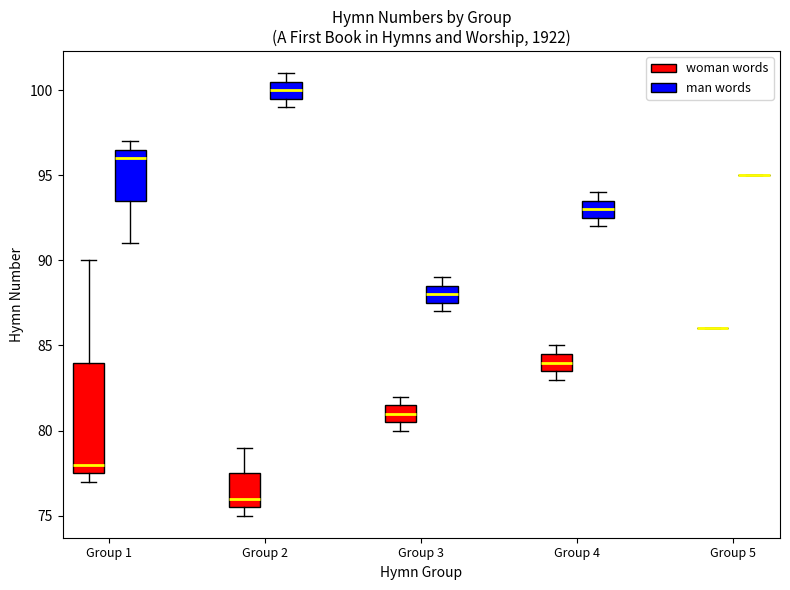

Reading left to right, read every box against the y-axis: the position of its median line, the range the box covers, and the ends of its whiskers. The values are not printed on the chart, so give them approximately, as read against the axis.

Group 1 (woman words): median 78.0, box 77.5 to 84.0, whiskers 77.0 to 90.0
Group 1 (man words): median 96.0, box 93.5 to 96.5, whiskers 91.0 to 97.0
Group 2 (woman words): median 76.0, box 75.5 to 77.5, whiskers 75.0 to 79.0
Group 2 (man words): median 100.0, box 99.5 to 100.5, whiskers 99.0 to 101.0
Group 3 (woman words): median 81.0, box 80.5 to 81.5, whiskers 80.0 to 82.0
Group 3 (man words): median 88.0, box 87.5 to 88.5, whiskers 87.0 to 89.0
Group 4 (woman words): median 84.0, box 83.5 to 84.5, whiskers 83.0 to 85.0
Group 4 (man words): median 93.0, box 92.5 to 93.5, whiskers 92.0 to 94.0
Group 5 (woman words): box collapsed to a line at 86.0, whiskers 86.0 to 86.0
Group 5 (man words): box collapsed to a line at 95.0, whiskers 95.0 to 95.0